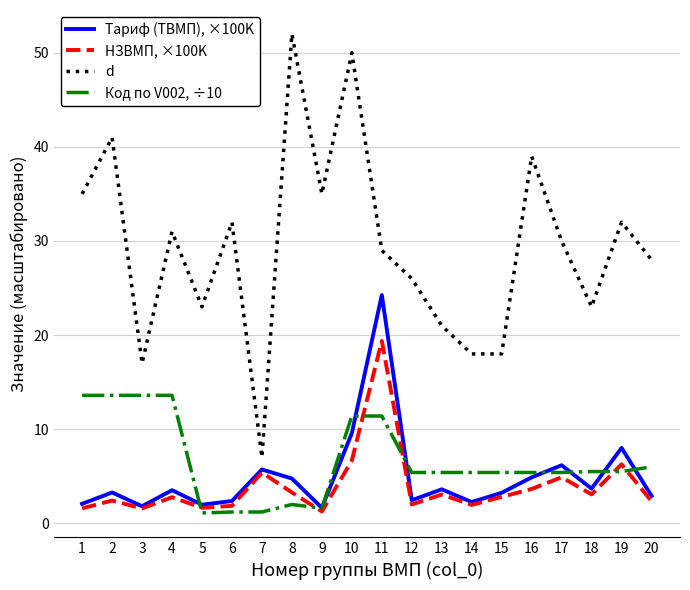

How many lines are shown in the chart?

4